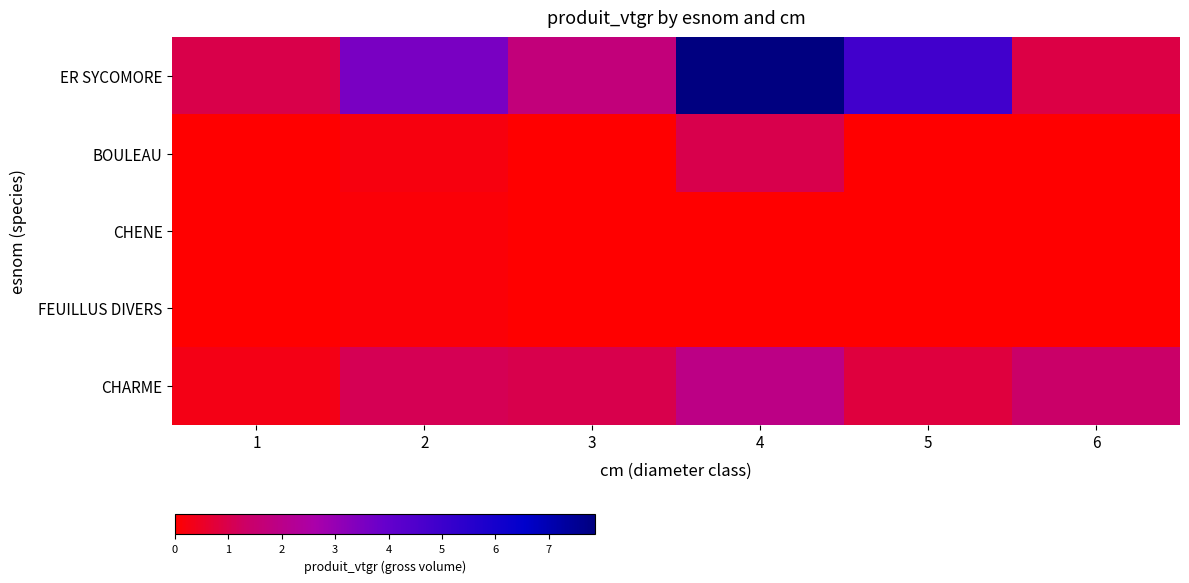

What is the total value across all series at 4?

10.8